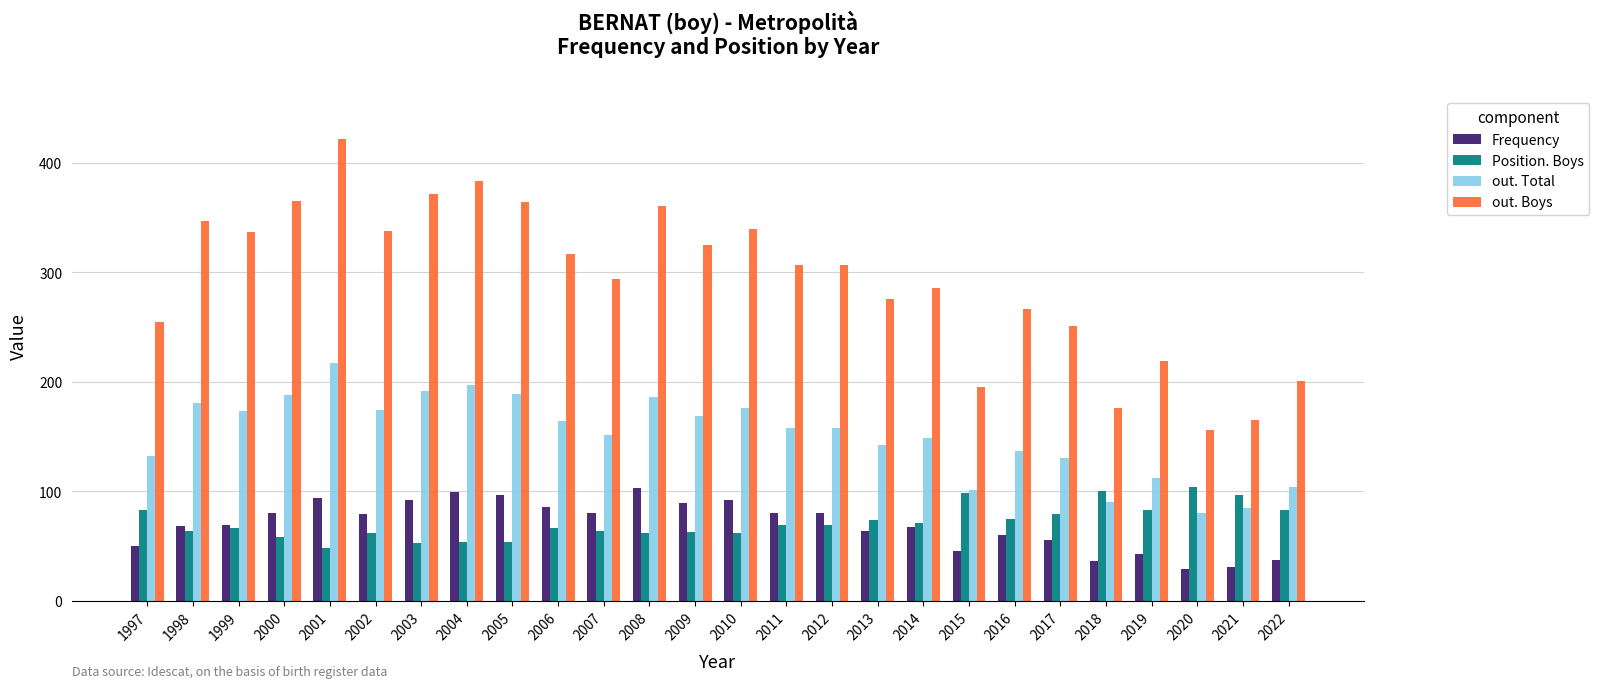

How many data points in Position. Boys are less than 69?

13